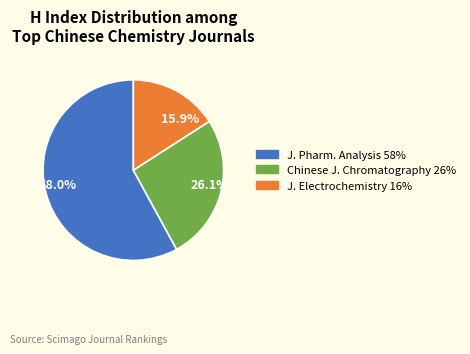

How many segments does this pie chart have?

3